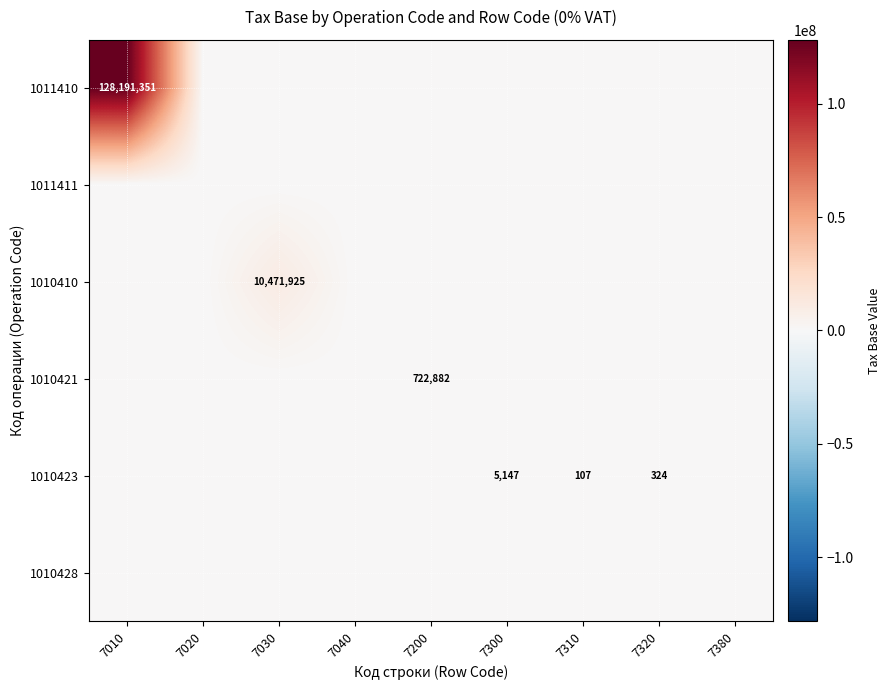

Which series has the largest total across all categories?

1011410